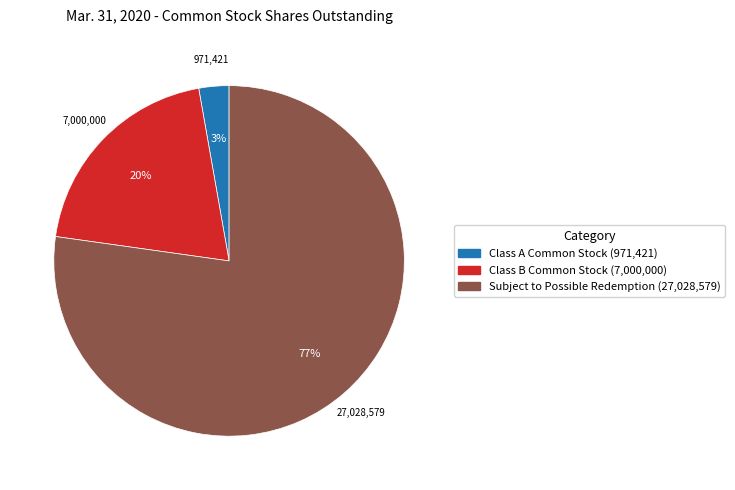

Is the sum of Class A Common Stock (971,421) and Subject to Possible Redemption (27,028,579) greater than half?

Yes